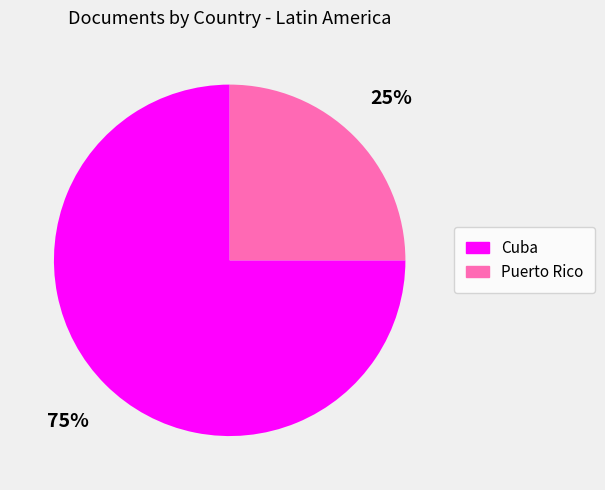

To the nearest percent, what is the average slice percentage?

50%